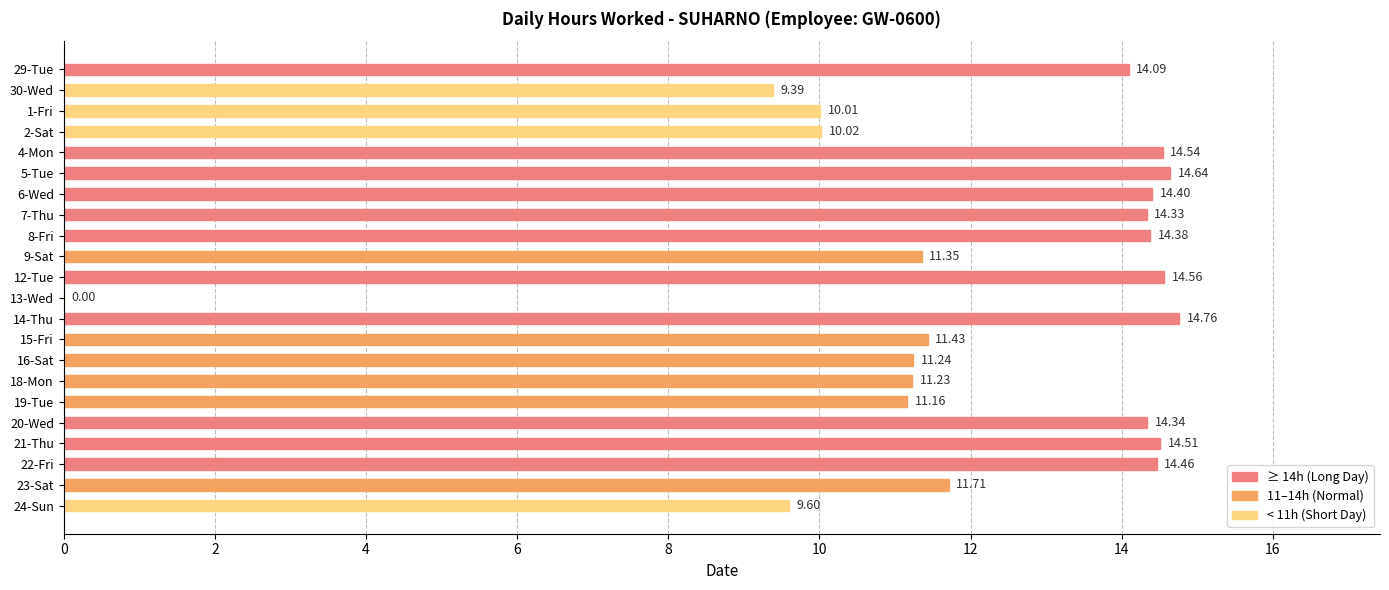

What is the average value?

12.1